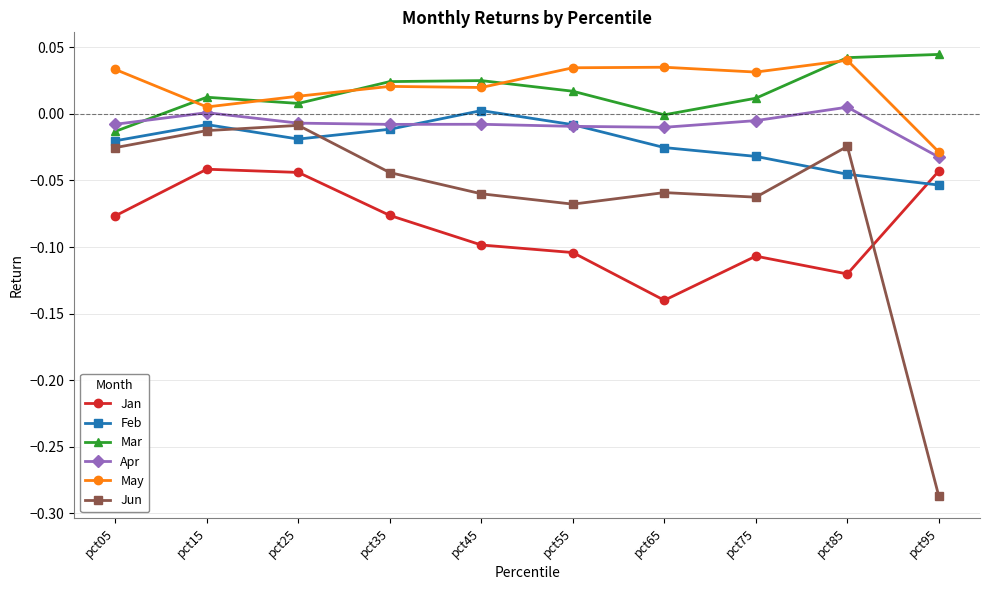

At how many categories does at least one series exceed 0?

10